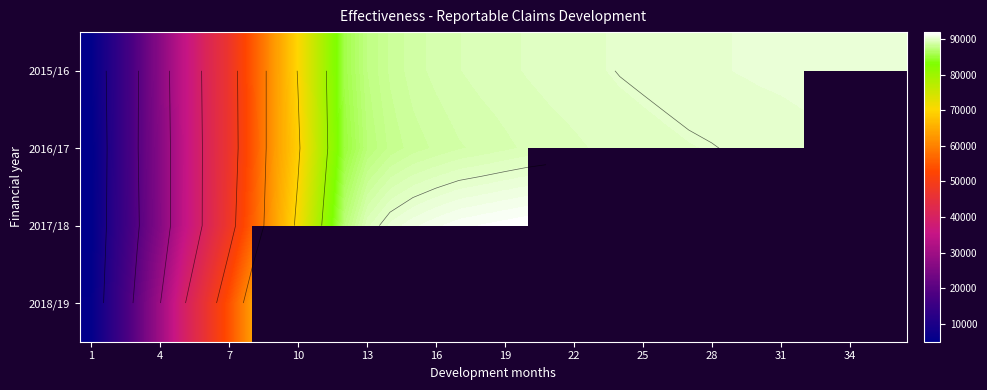

At which label does 2016/17 reach its minimum?

1